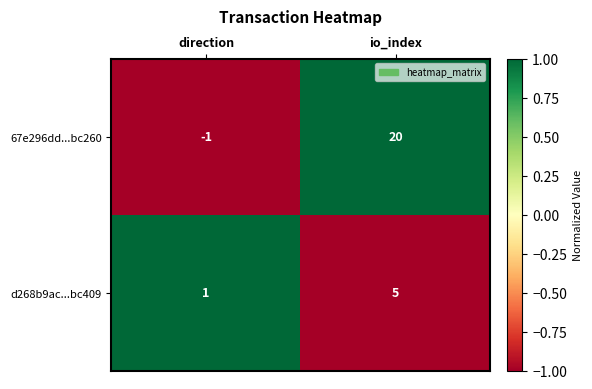

What is the approximate value of 67e296dd...bc260 at io_index, to the nearest 10?

20